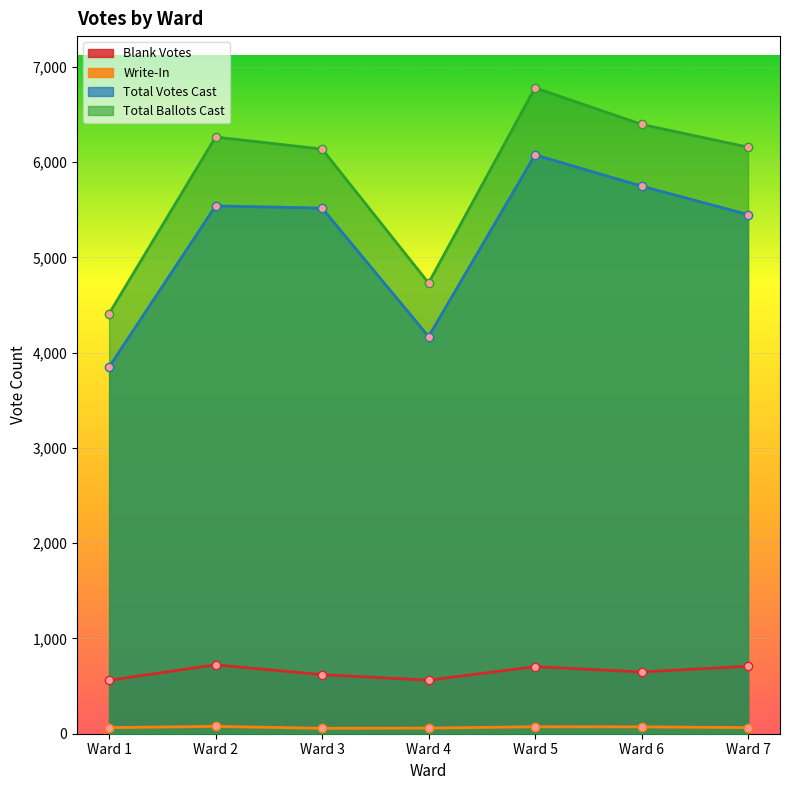

How many lines are shown in the chart?

4